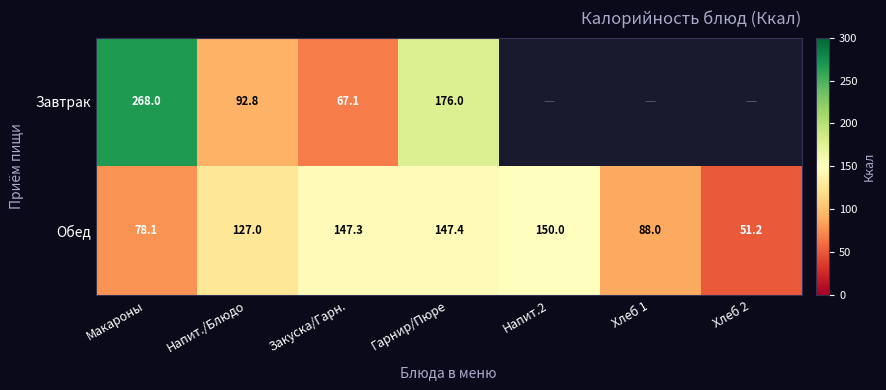

Is it true that Завтрак equals 92.8 at Напит./Блюдо?

True